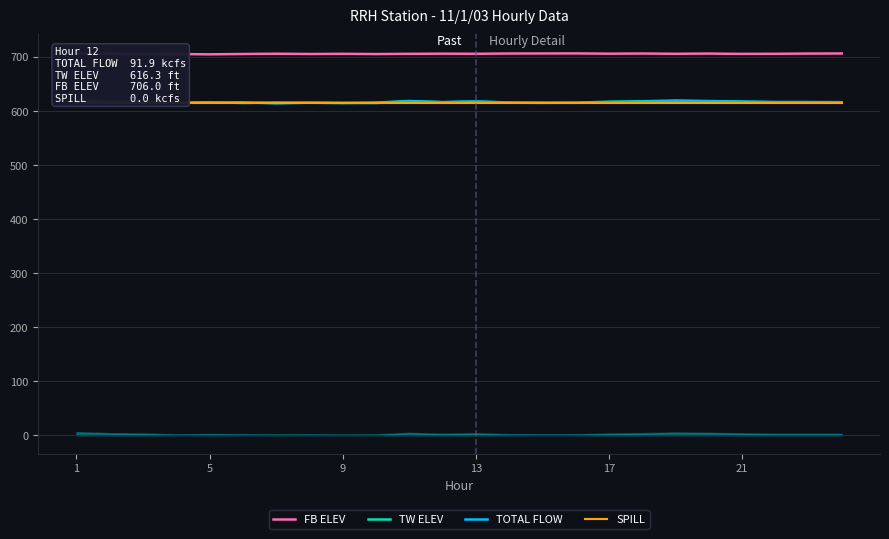

What are all the series names shown in the legend?

FB ELEV, TW ELEV, TOTAL FLOW, SPILL